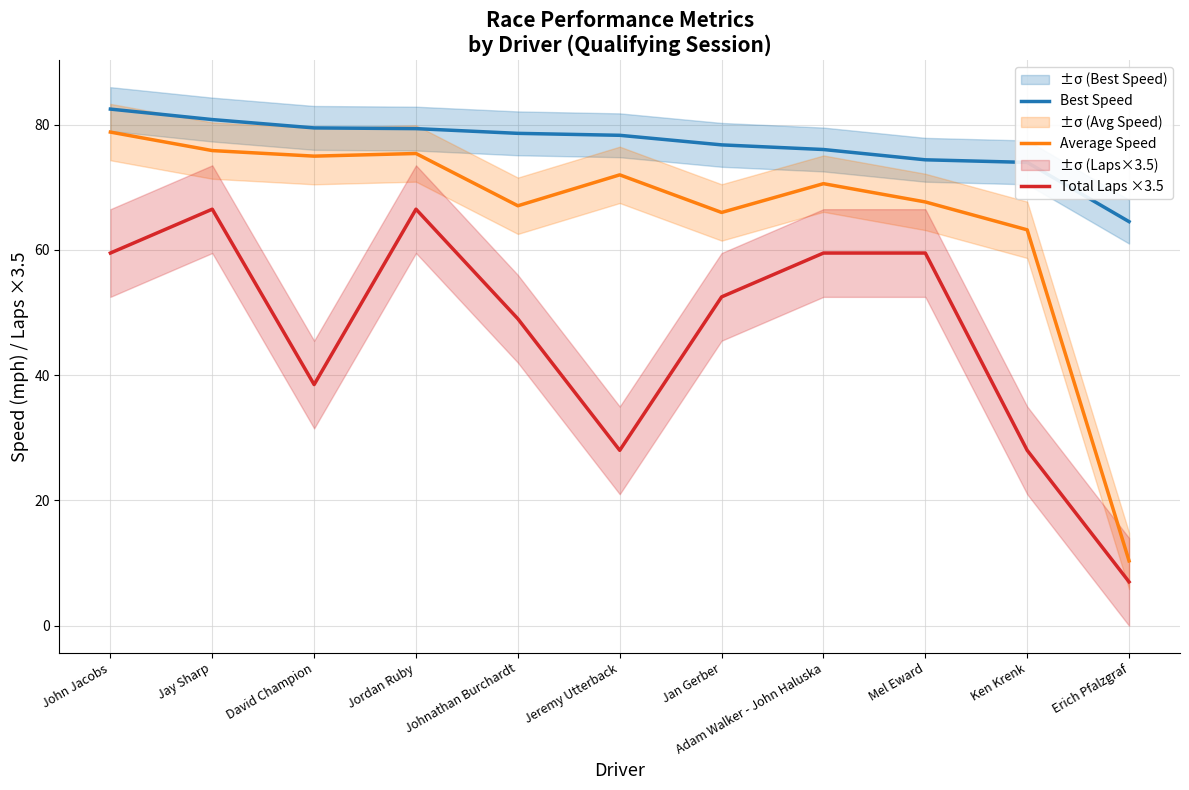

Is this an area chart (filled region under the line)?

No